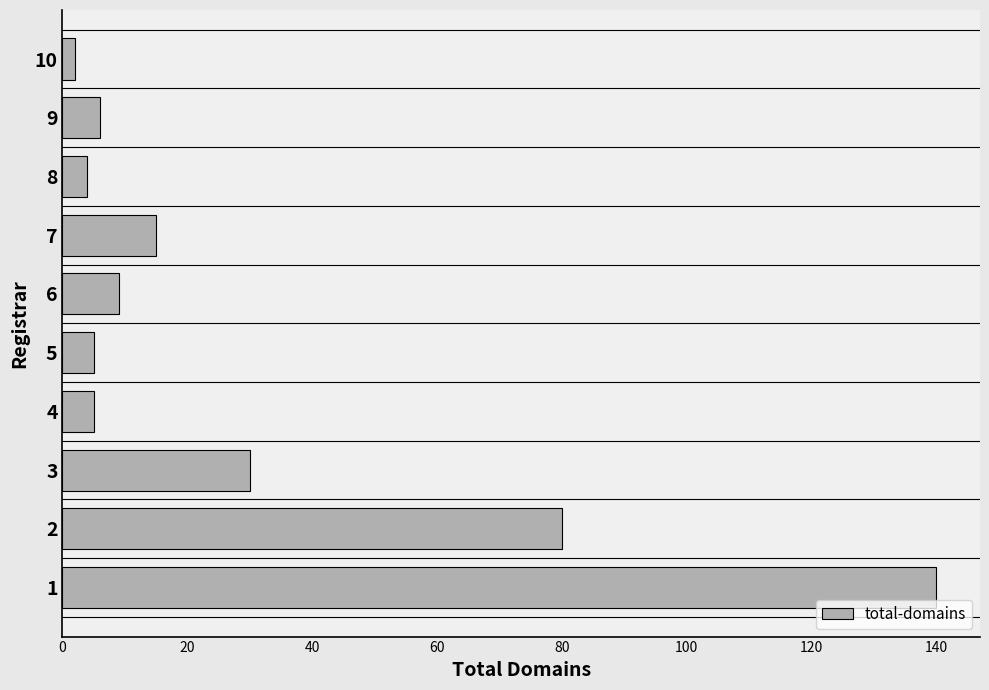

What is the average value?

30